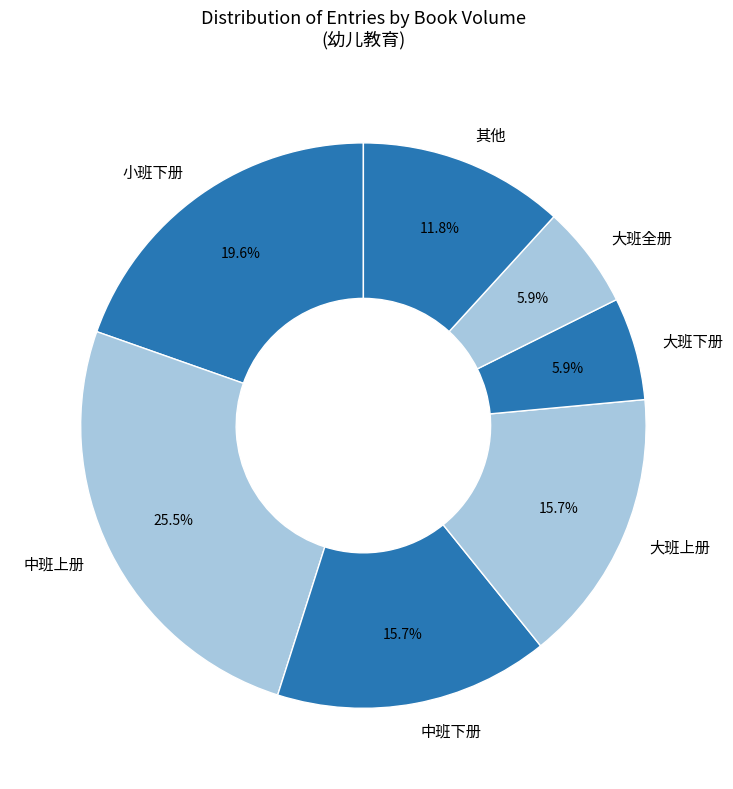

Which slice is the largest?

中班上册